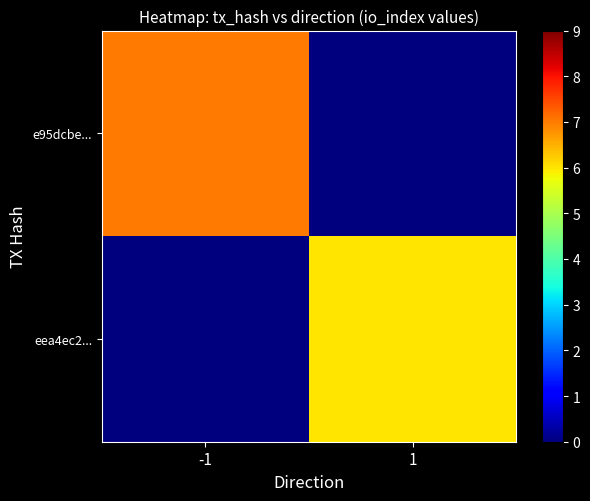

Reading left to right, transcribe all the data shown in this chart.

e95dcbe...: -1=7	1=0
eea4ec2...: -1=0	1=6